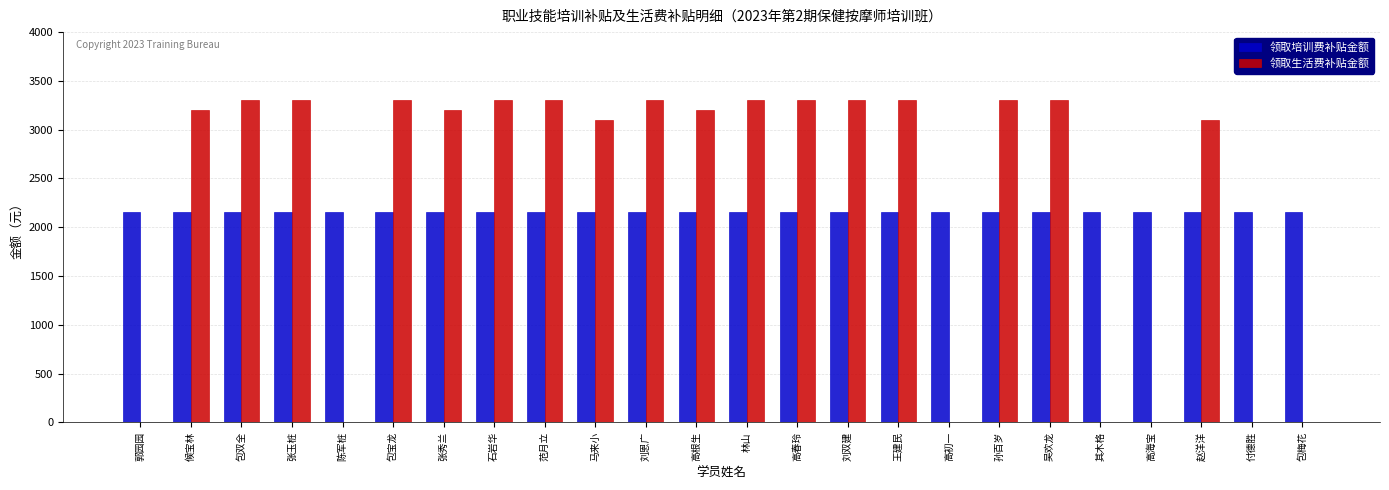

What is the total value across all series at 张玉桩?

5460